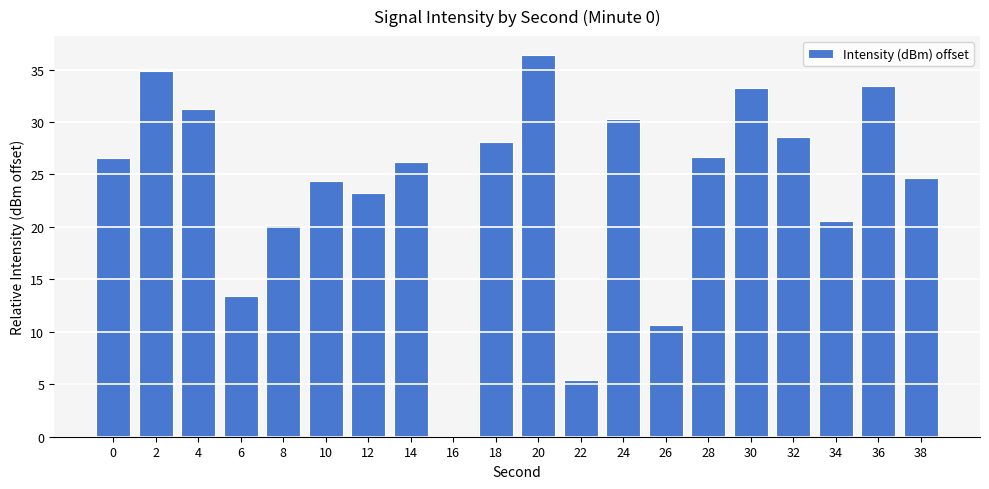

Approximately how many times larger is the value at 0 compared to 18?

0.9